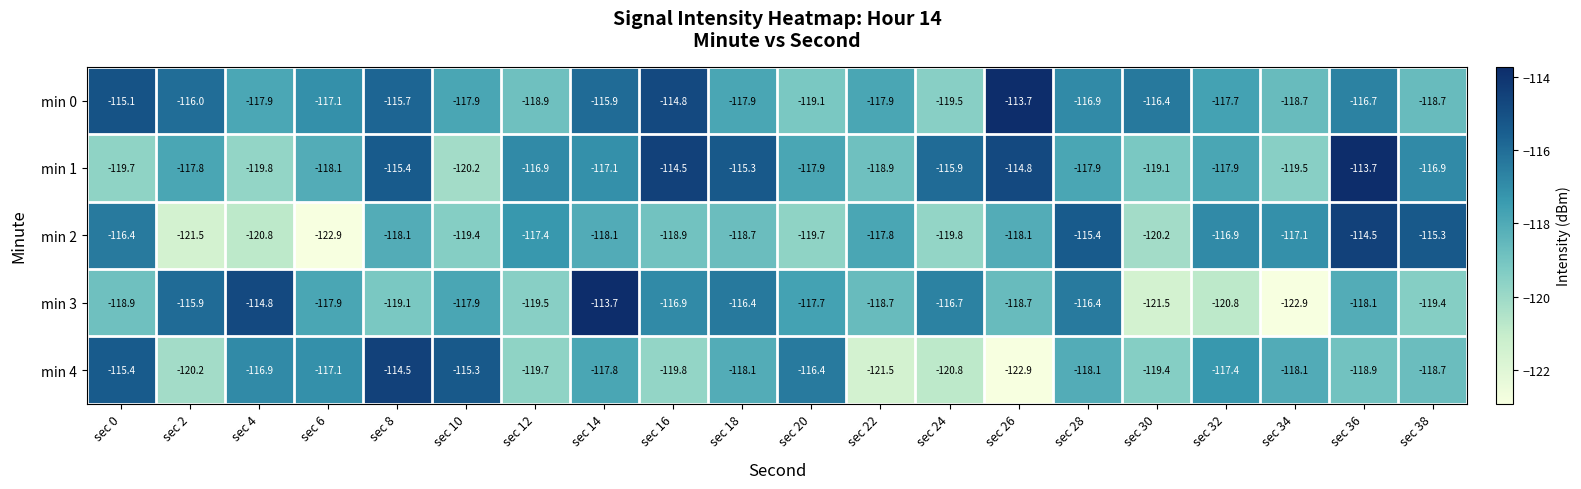

Which series has the widest spread of values?

min 3